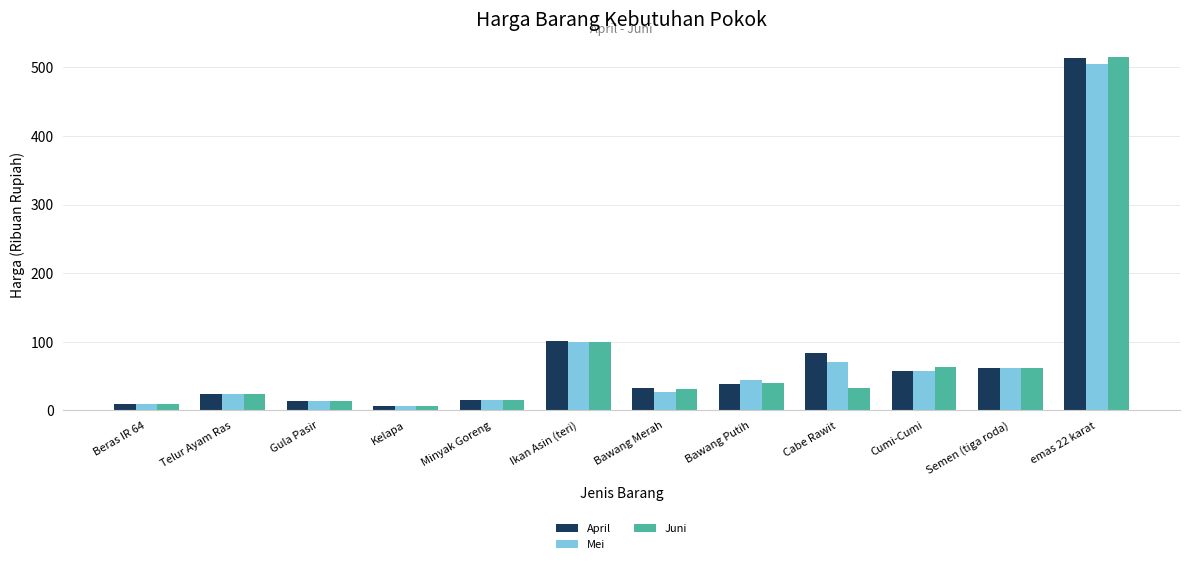

What is the spread (max minus min) of values at Telur Ayam Ras?

0.3